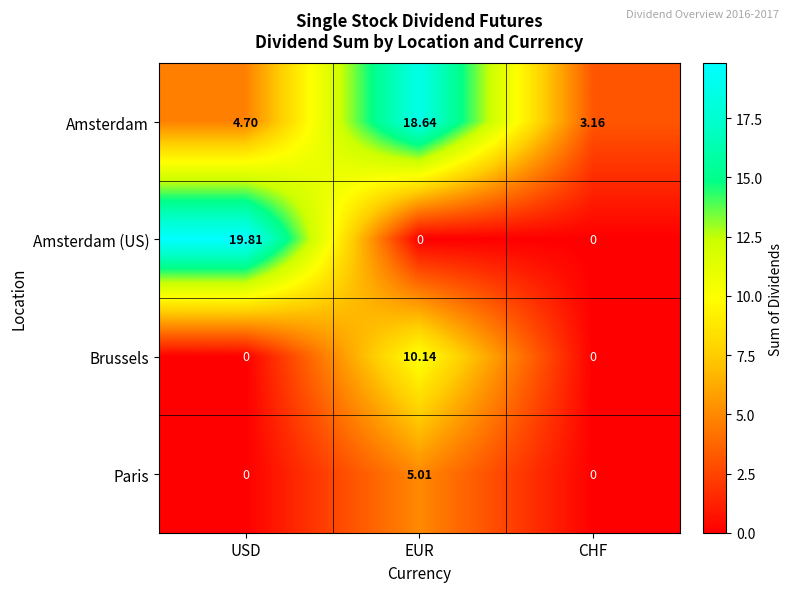

List the series in order of their overall mean, lowest first.

Paris, Brussels, Amsterdam (US), Amsterdam